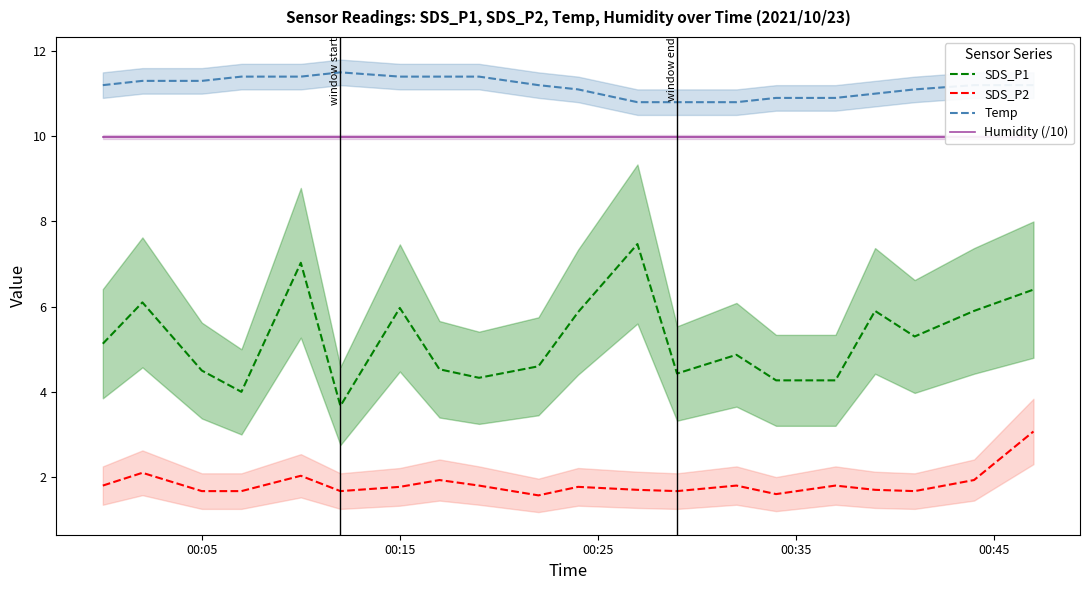

What is the maximum value for Temp?

11.5